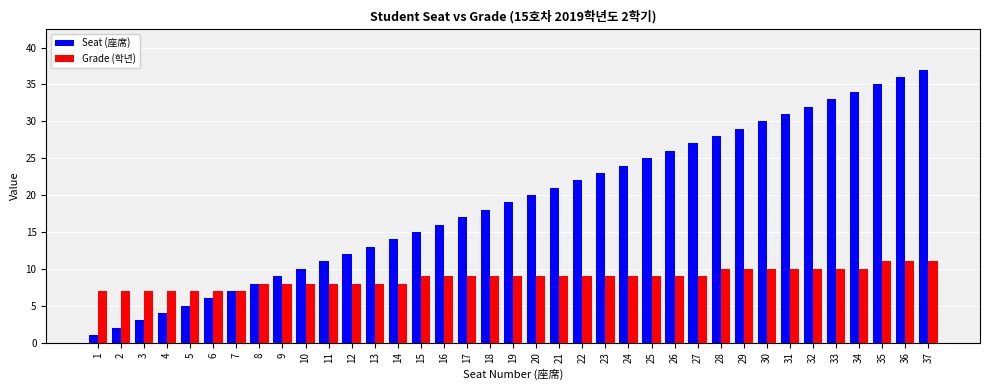

The value of Seat (座席) at 34 is 34. True or false?

True